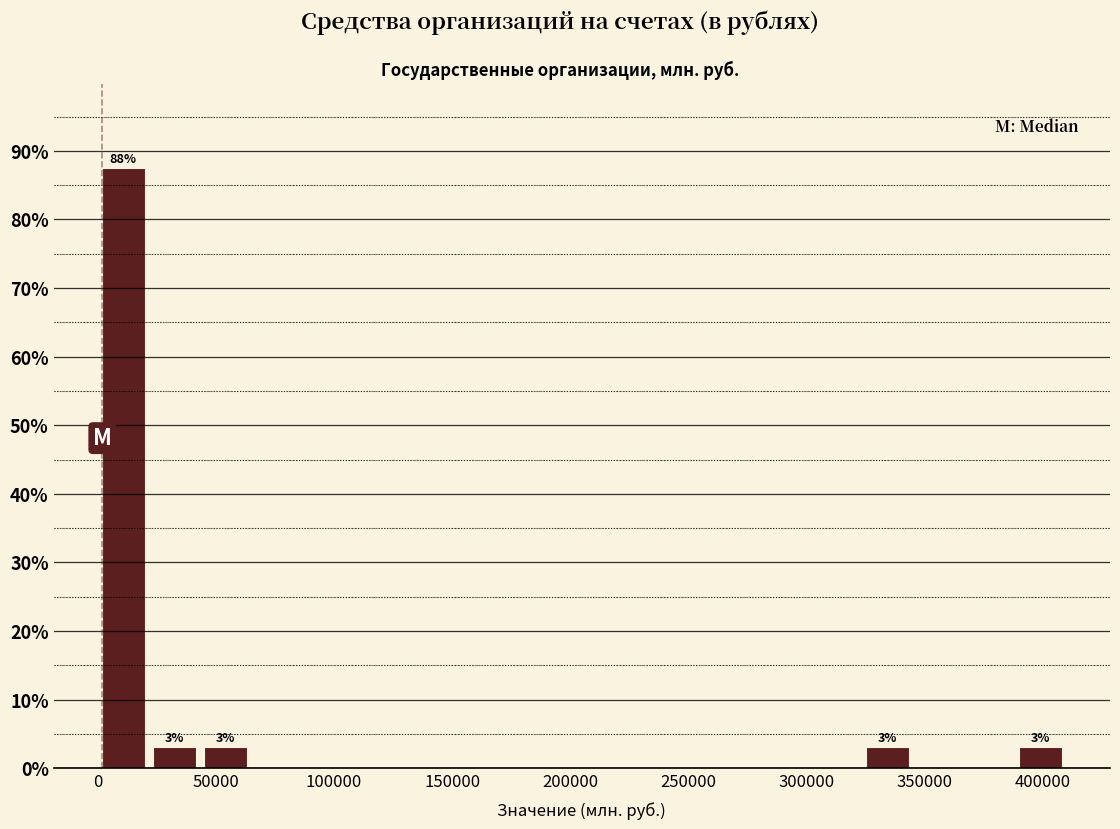

Which range on the x-axis has the tallest bar?

0 to 20000